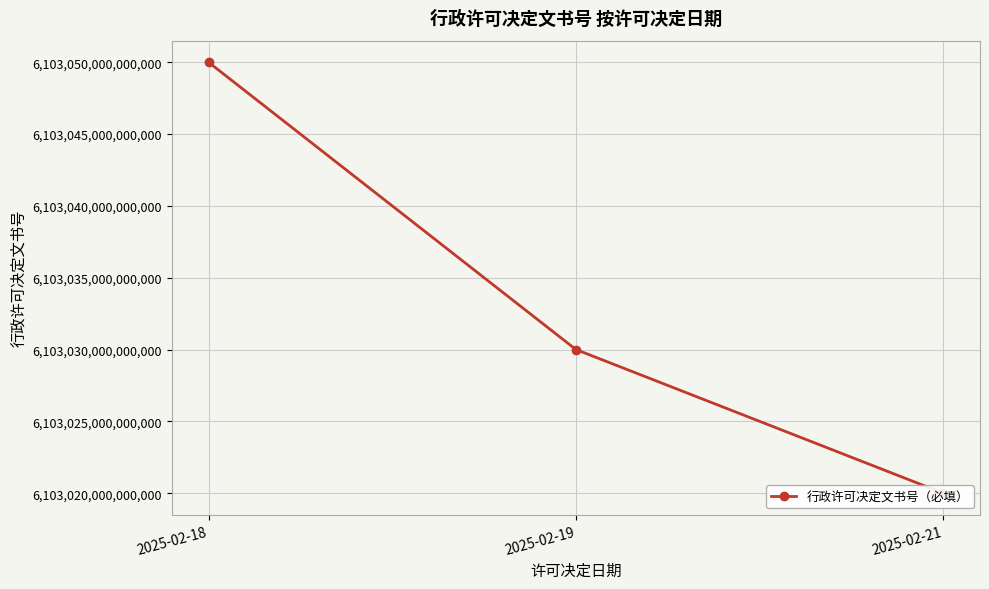

Reading right to left, extract all data points from this chart.

2025-02-21=6103020000001658	2025-02-19=6103030000001874	2025-02-18=6103050000000849